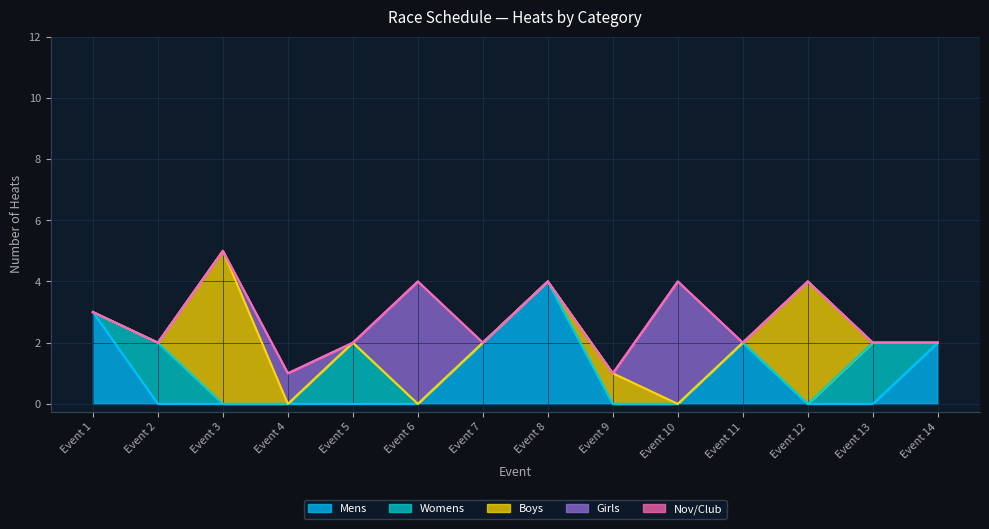

The Mens series shows 4 at Event 8. True or false?

True